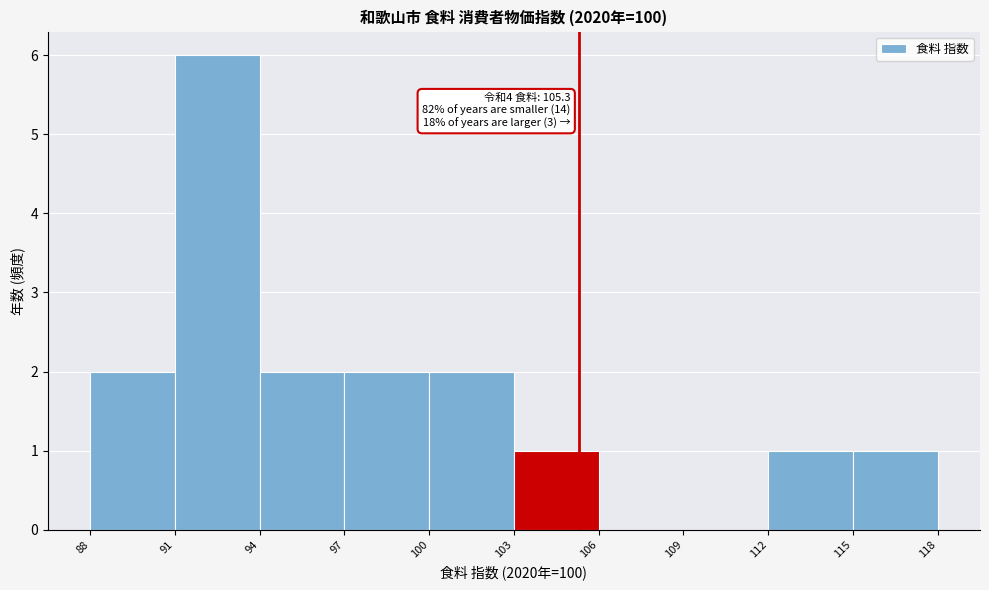

Which range on the x-axis has the tallest bar?

91 to 94